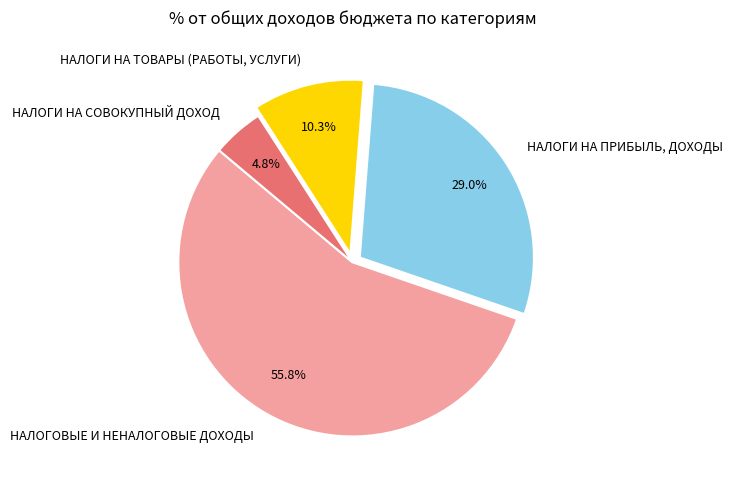

What percentage is NOT represented by НАЛОГИ НА ПРИБЫЛЬ, ДОХОДЫ?

71.0%